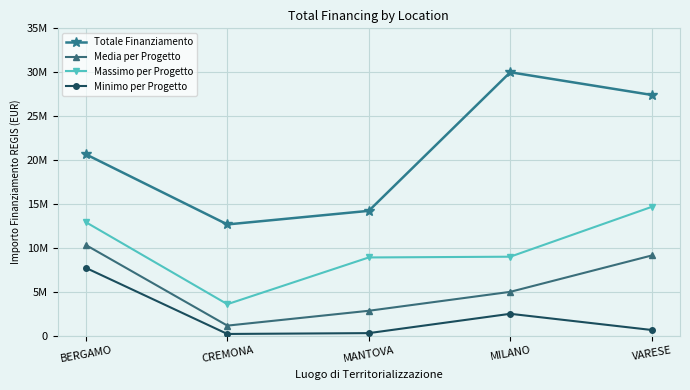

True or false: Minimo per Progetto and Totale Finanziamento cross at least once.

False